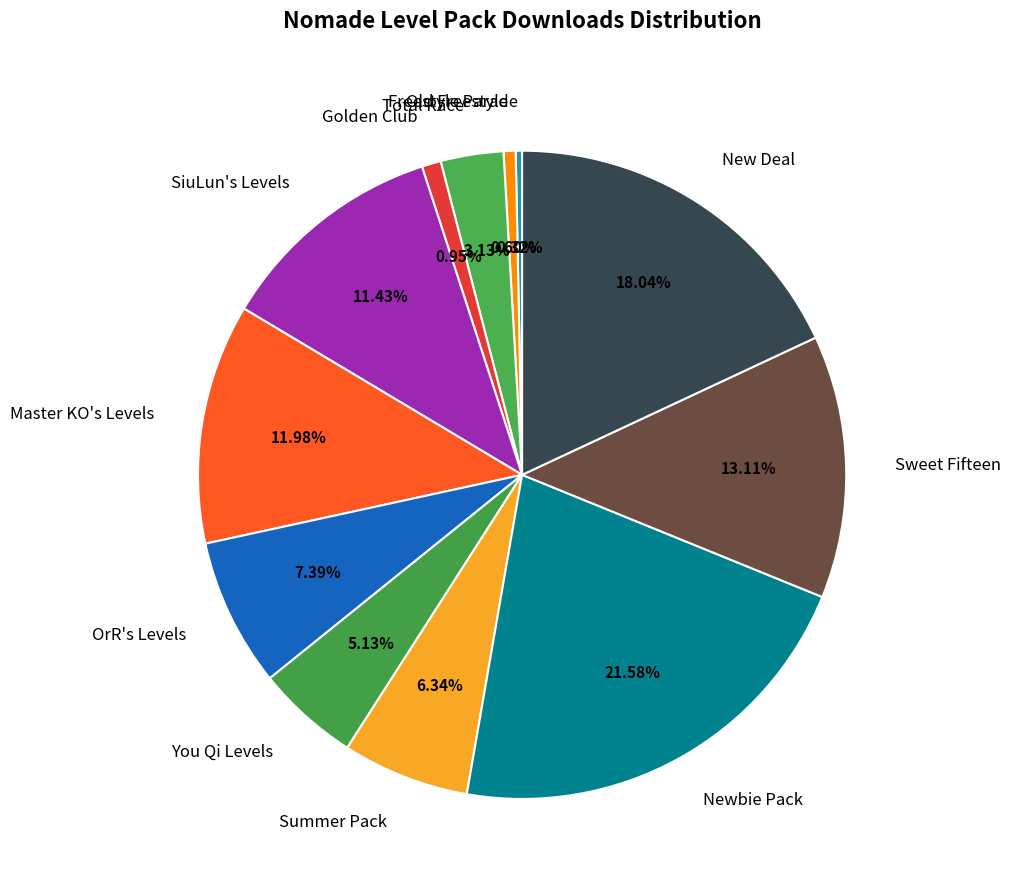

Is it true that Total Race is 3% of the pie?

True